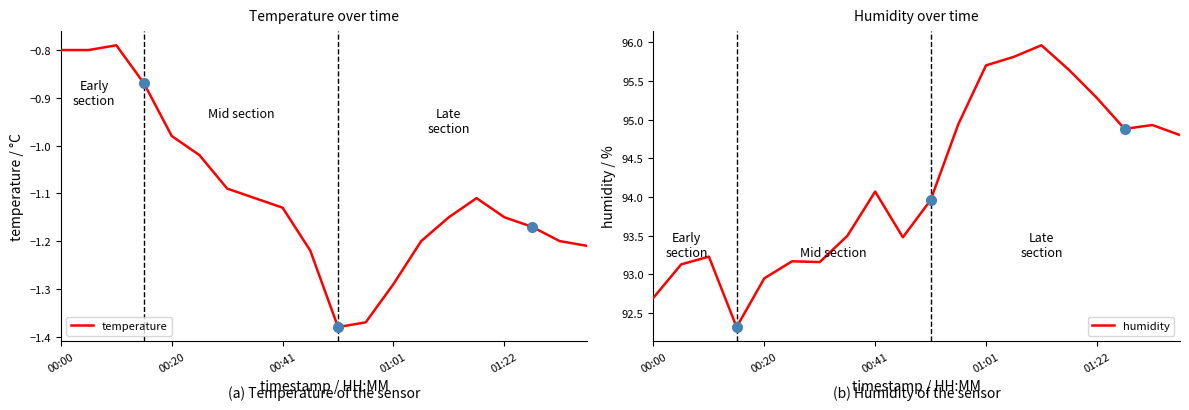

True or false: humidity has more than 2 points higher than both neighbors.

True